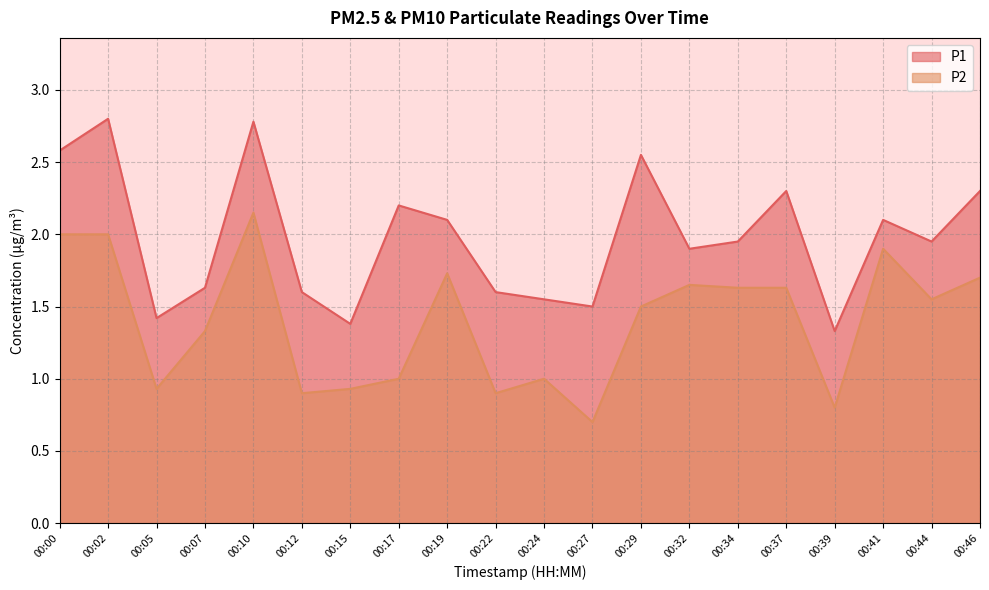

Reading right to left, list all the values displayed in this chart.

P1: 00:46=2.3	00:44=1.9	00:41=2.1	00:39=1.3	00:37=2.3	00:34=1.9	00:32=1.9	00:29=2.5	00:27=1.5	00:24=1.6	00:22=1.6	00:19=2.1	00:17=2.2	00:15=1.4	00:12=1.6	00:10=2.8	00:07=1.6	00:05=1.4	00:02=2.8	00:00=2.6
P2: 00:46=1.7	00:44=1.6	00:41=1.9	00:39=0.8	00:37=1.6	00:34=1.6	00:32=1.6	00:29=1.5	00:27=0.7	00:24=1.0	00:22=0.9	00:19=1.7	00:17=1.0	00:15=0.9	00:12=0.9	00:10=2.1	00:07=1.3	00:05=0.9	00:02=2.0	00:00=2.0